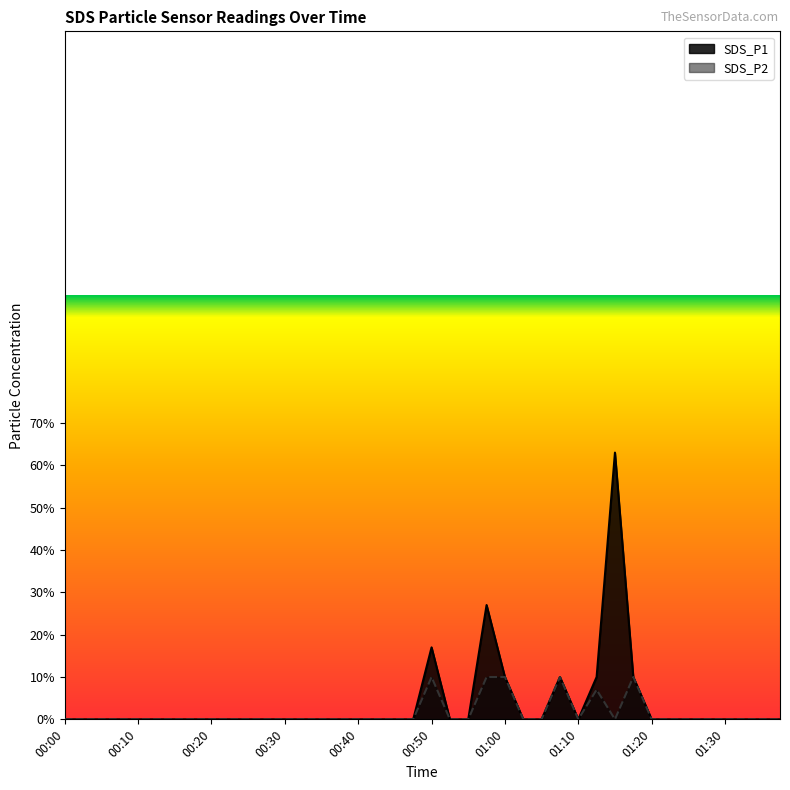

At 00:55, list the series in order from smallest to largest.

SDS_P1, SDS_P2